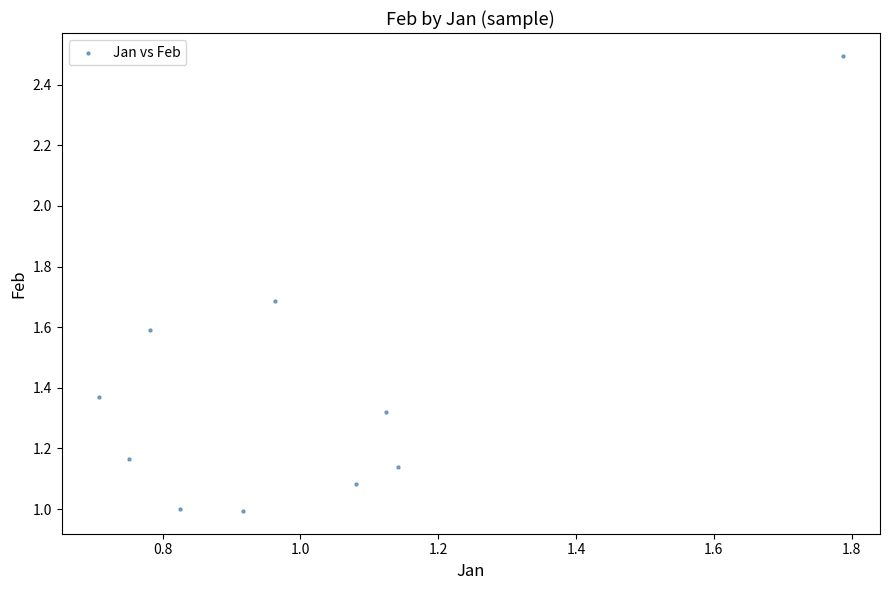

What is the average X value?

1.0